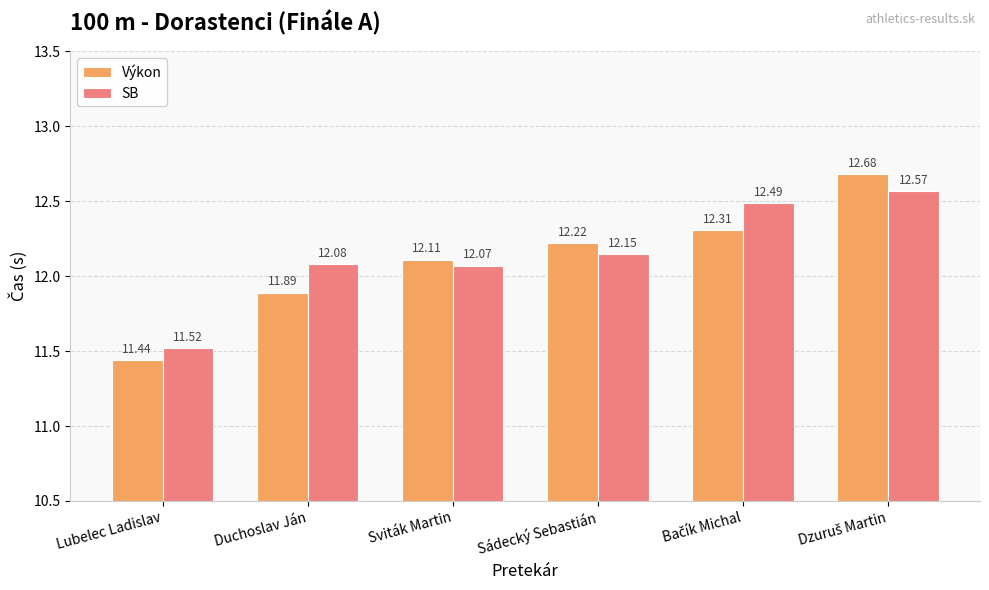

Reading left to right, list all the values displayed in this chart.

Výkon: 11.4	11.9	12.1	12.2	12.3	12.7
SB: 11.5	12.1	12.1	12.2	12.5	12.6